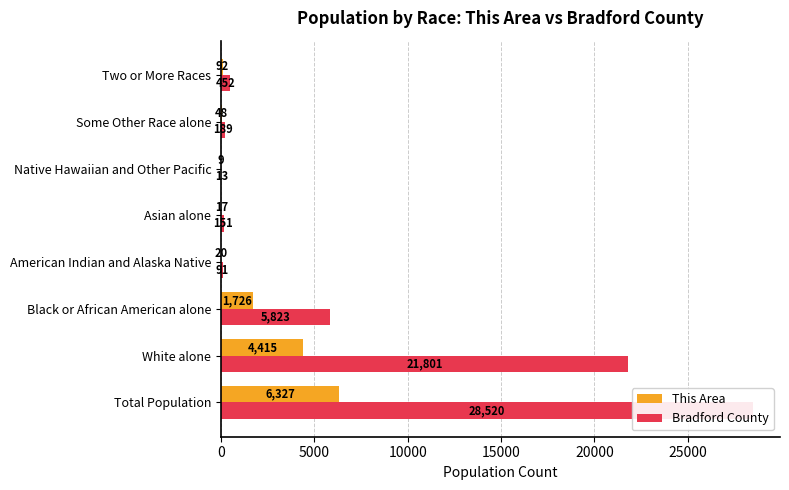

What are all the series names shown in the legend?

This Area, Bradford County